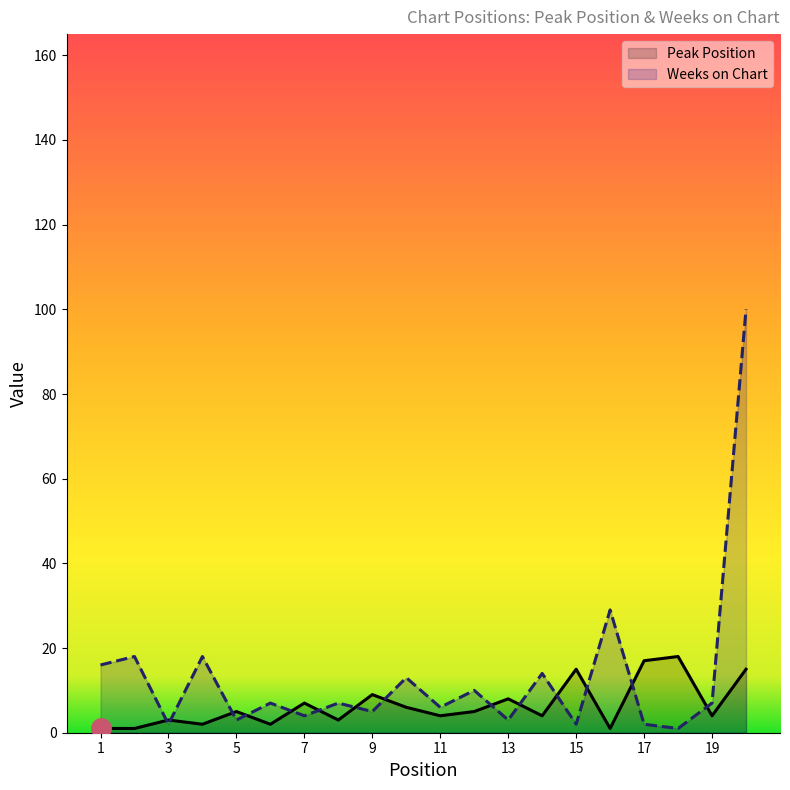

Between 9 and 11, which series saw the biggest shift?

Peak Position